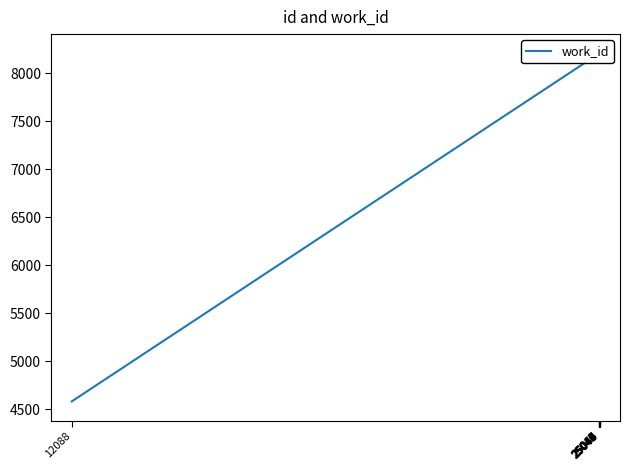

How many lines are shown in the chart?

1